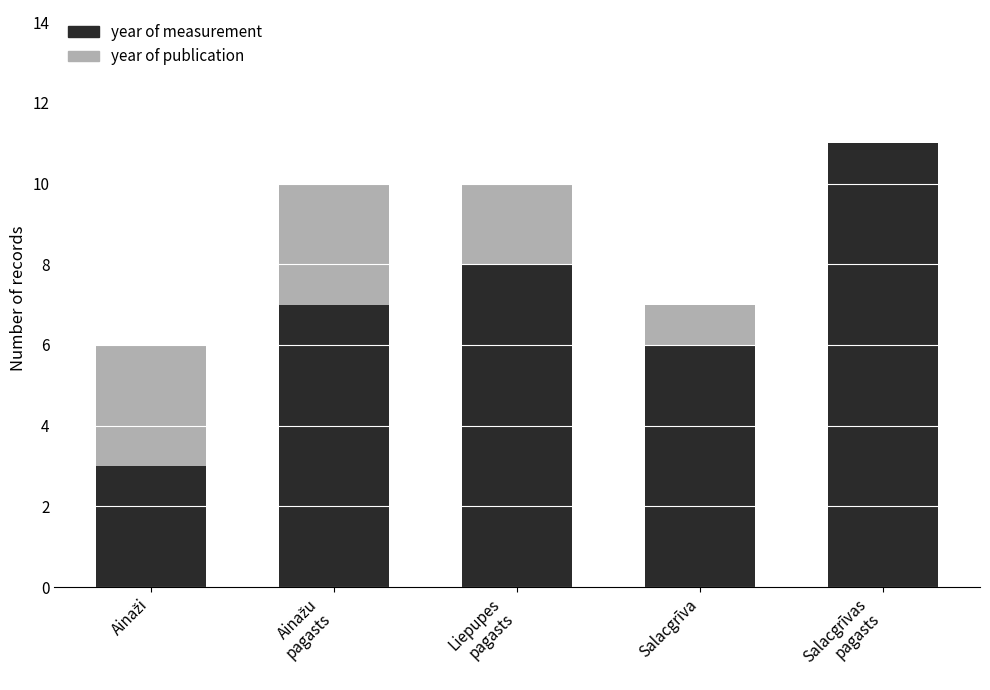

Are the bars grouped side by side (vs. stacked)?

No